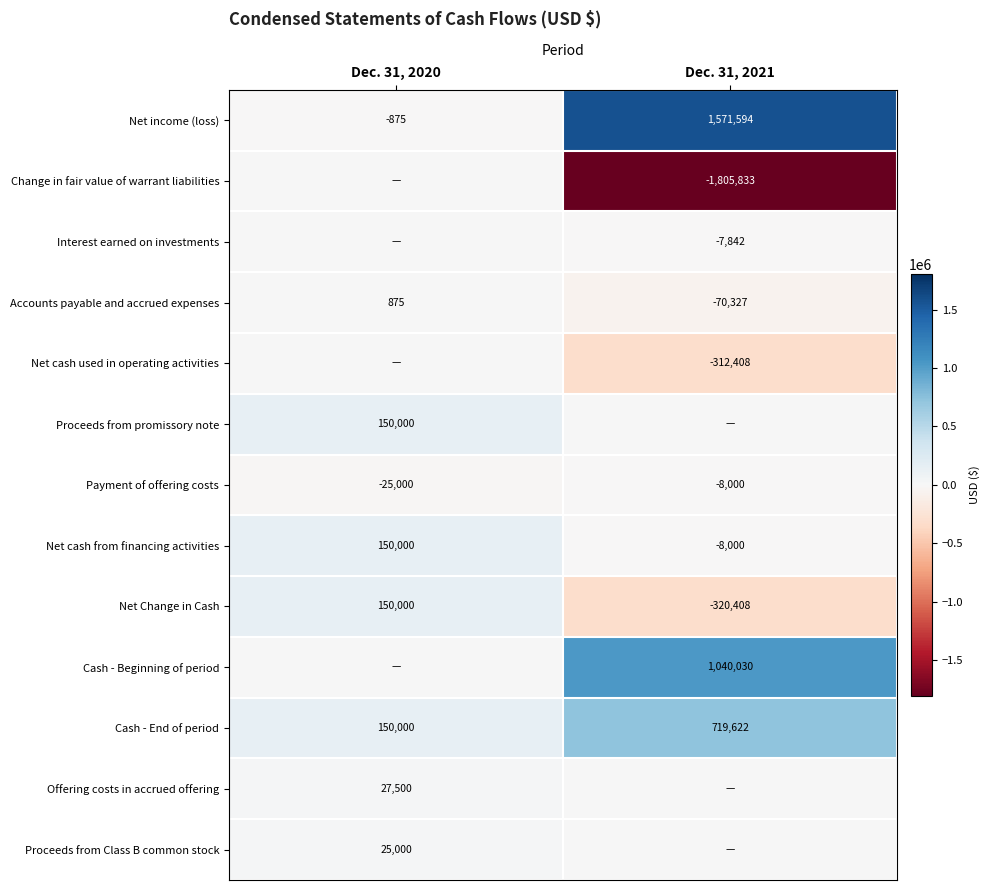

How many positive values does the Net Change in Cash series have?

1